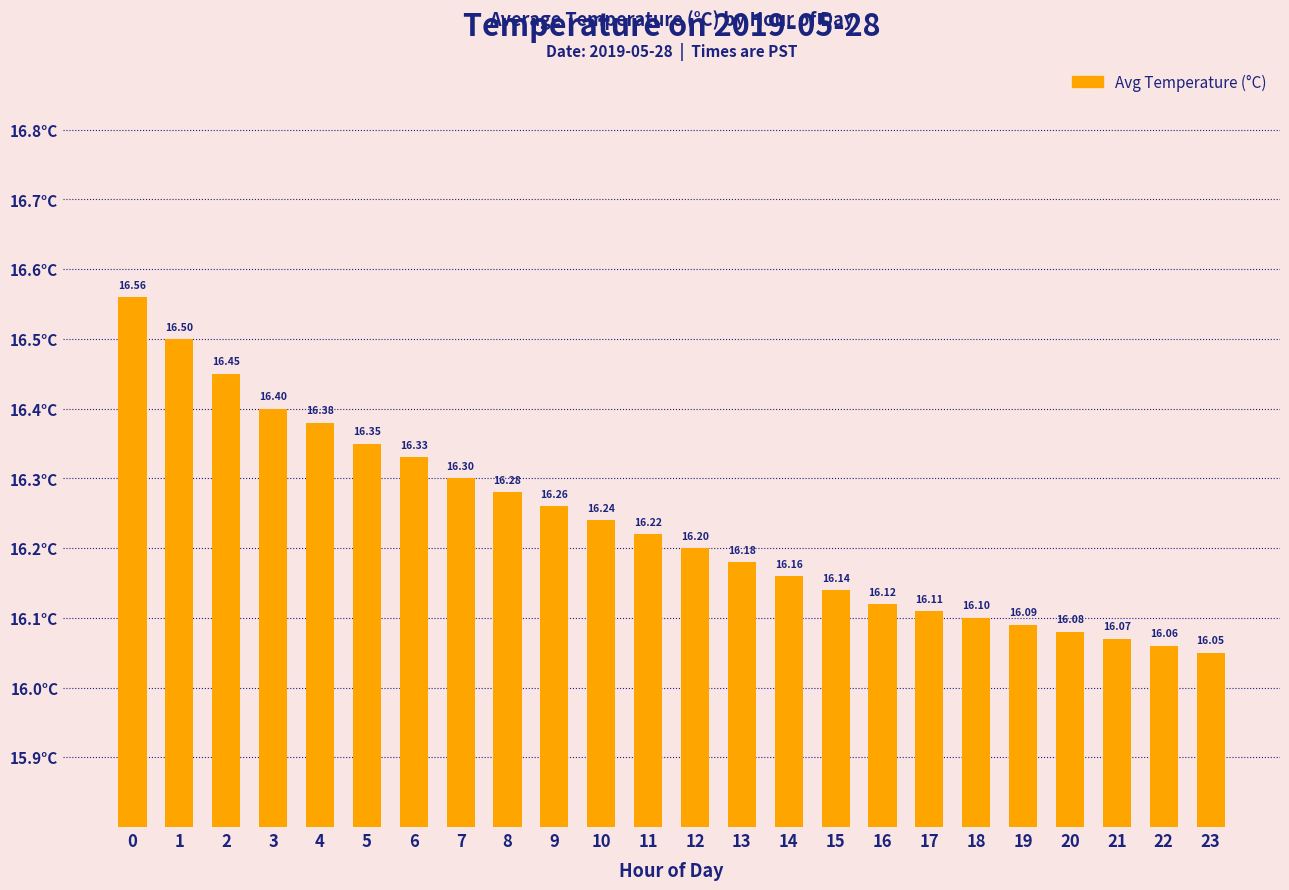

What is the difference between the maximum and minimum values?

0.5